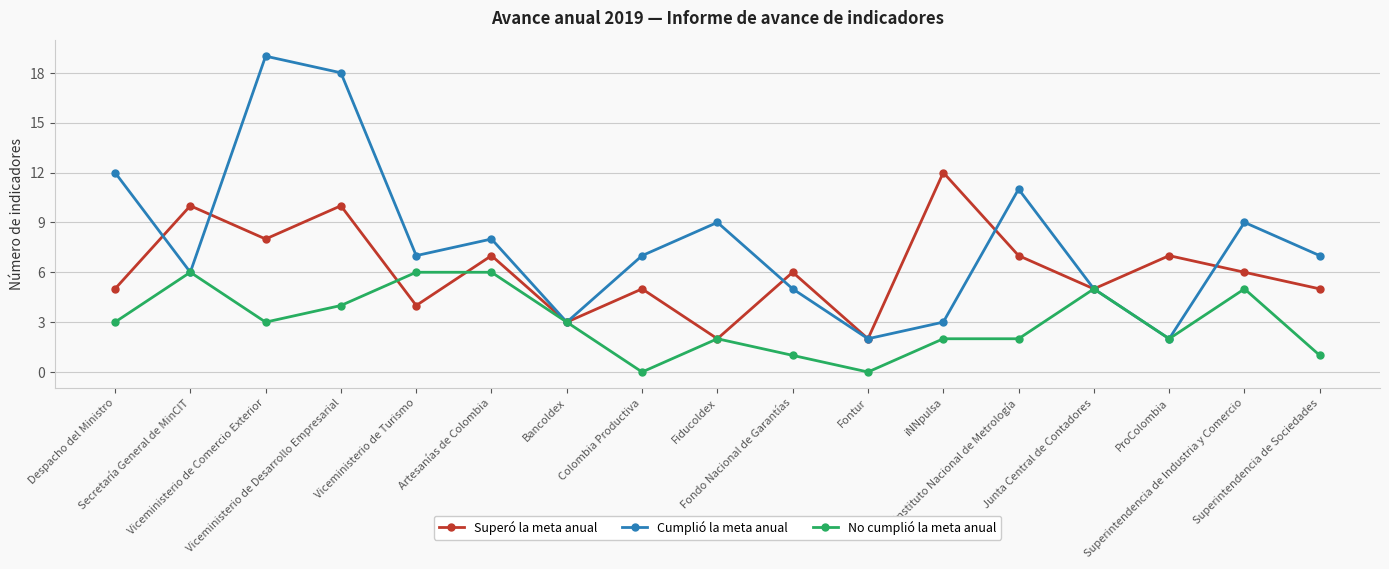

How many lines are shown in the chart?

3